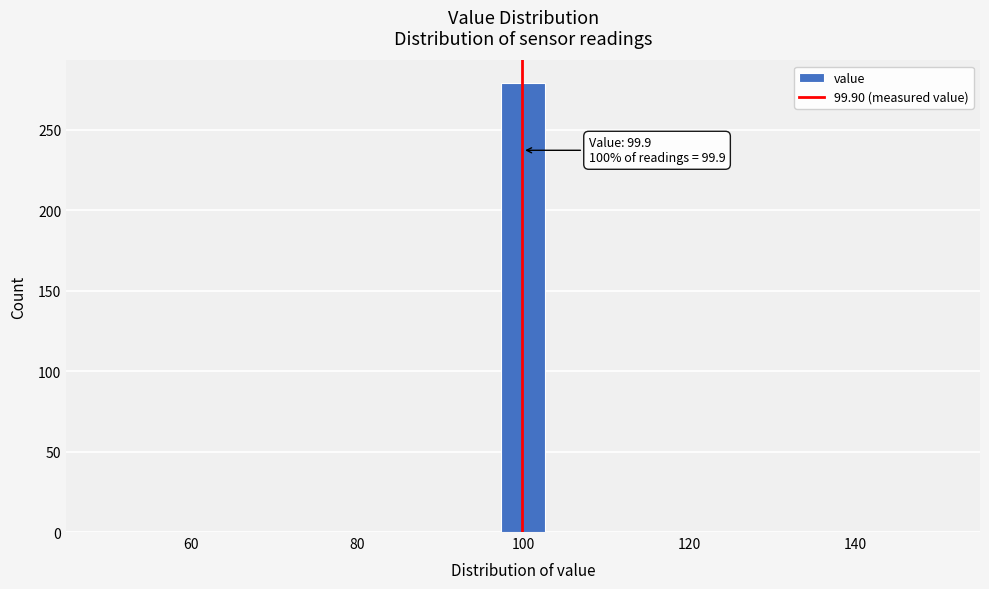

Around what value on the x-axis is the tallest bar? Give the approximate position of its centre, as read against the axis.

100